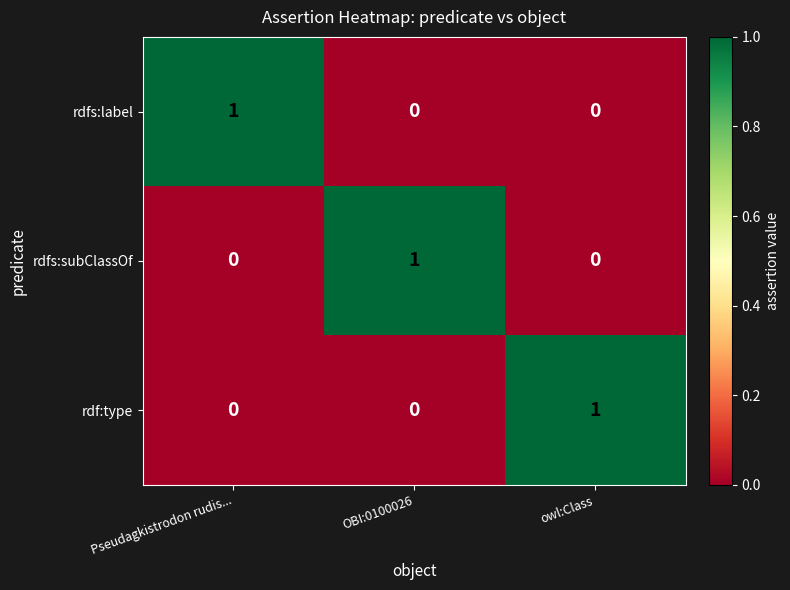

True or false: rdf:type has a value of 1 at owl:Class.

True